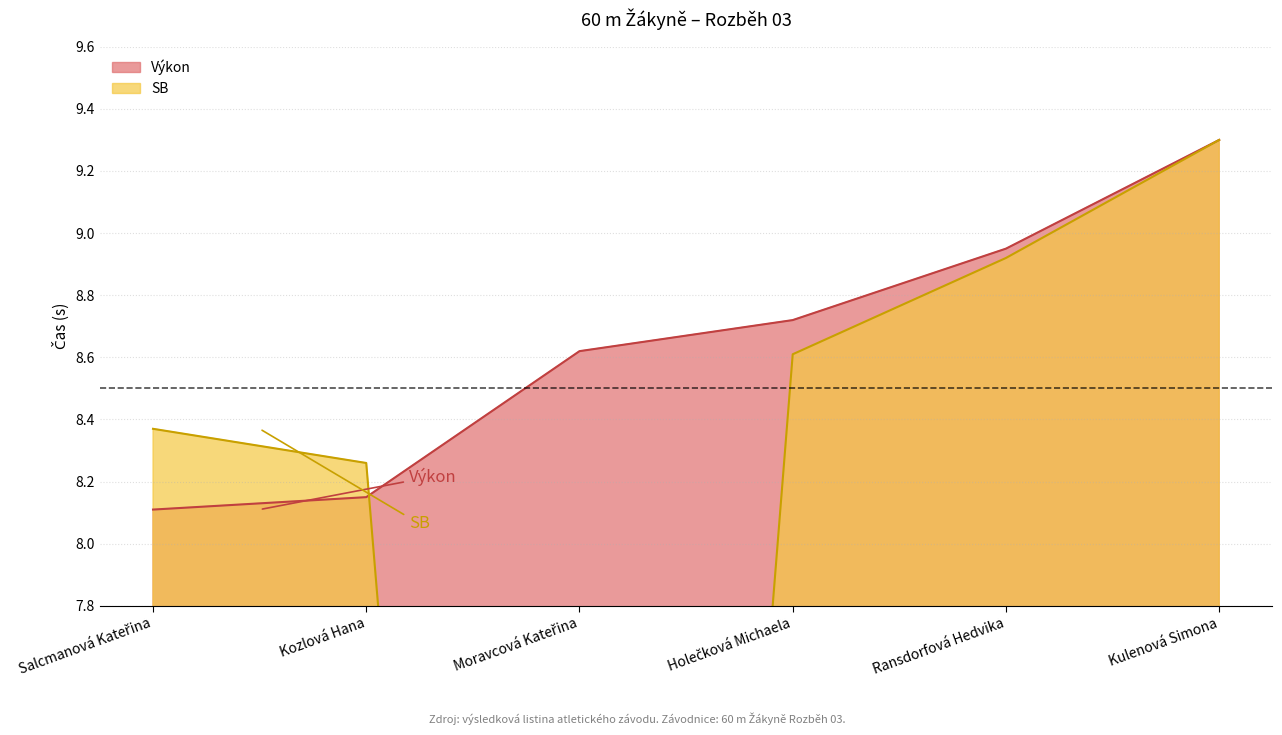

What is the total value across all series at Ransdorfová Hedvika?

17.9